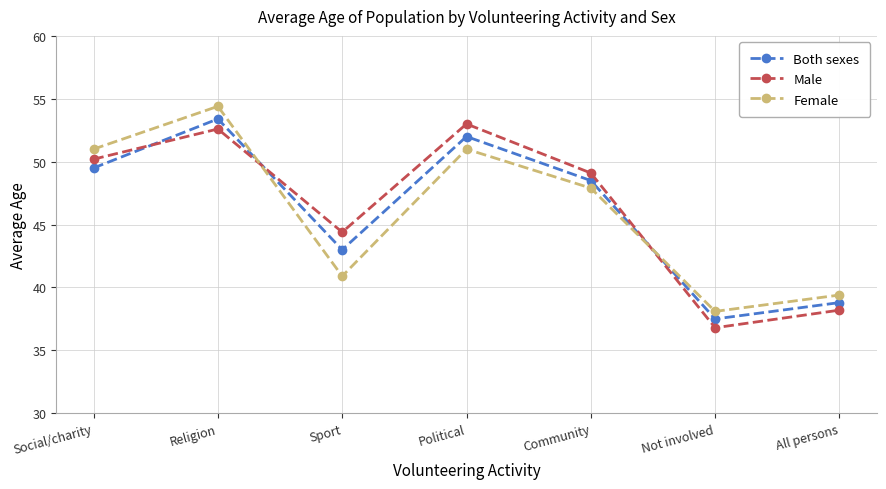

How many distinct data groups are displayed?

3